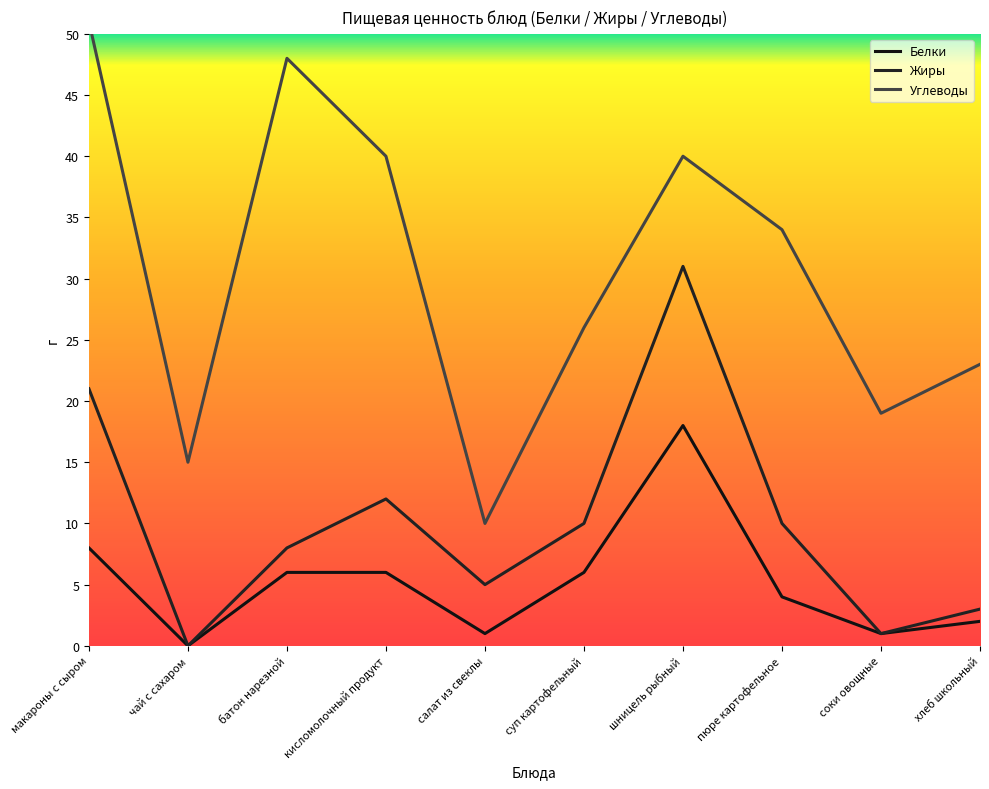

List the labels in order of Углеводы value, largest first.

макароны с сыром, батон нарезной, кисломолочный продукт, шницель рыбный, пюре картофельное, суп картофельный, хлеб школьный, соки овощные, чай с сахаром, салат из свеклы